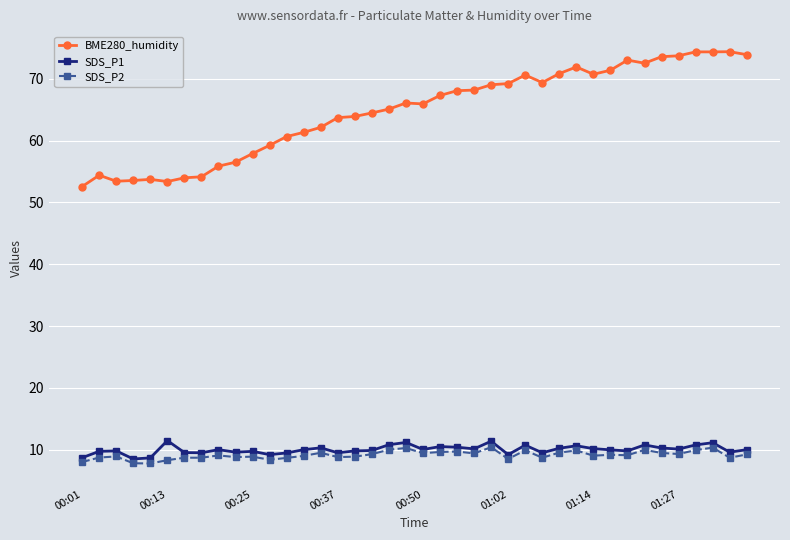

What is the greatest value displayed?

74.4